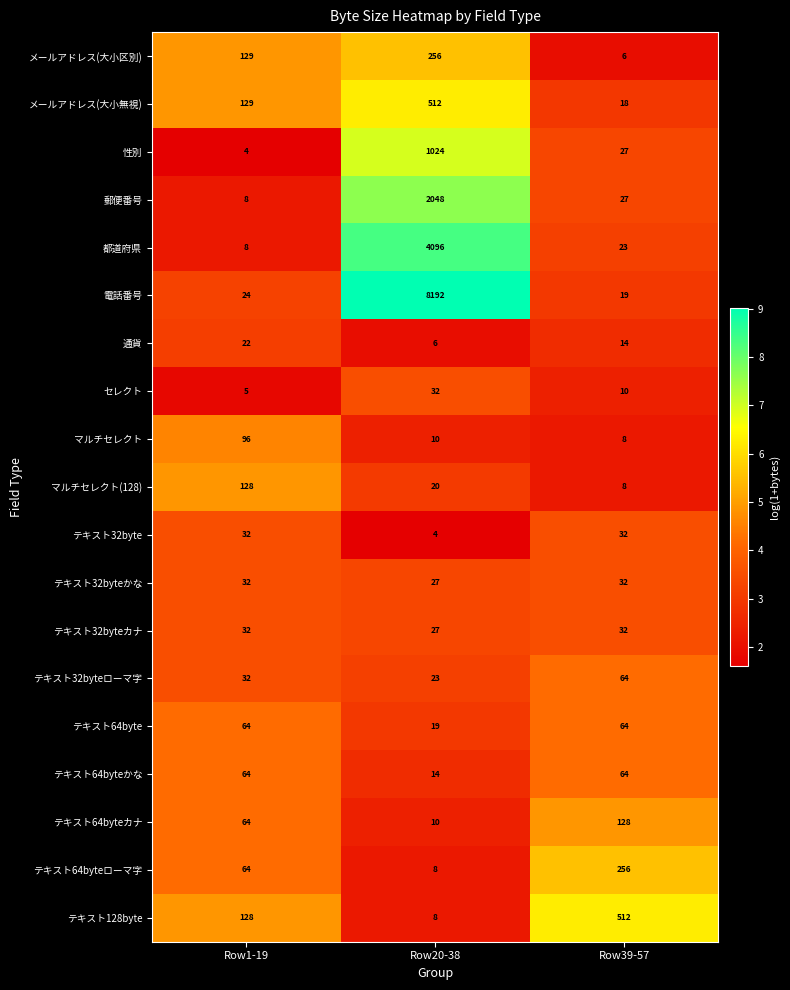

Where does the マルチセレクト(128) series first go above 20?

Row1-19